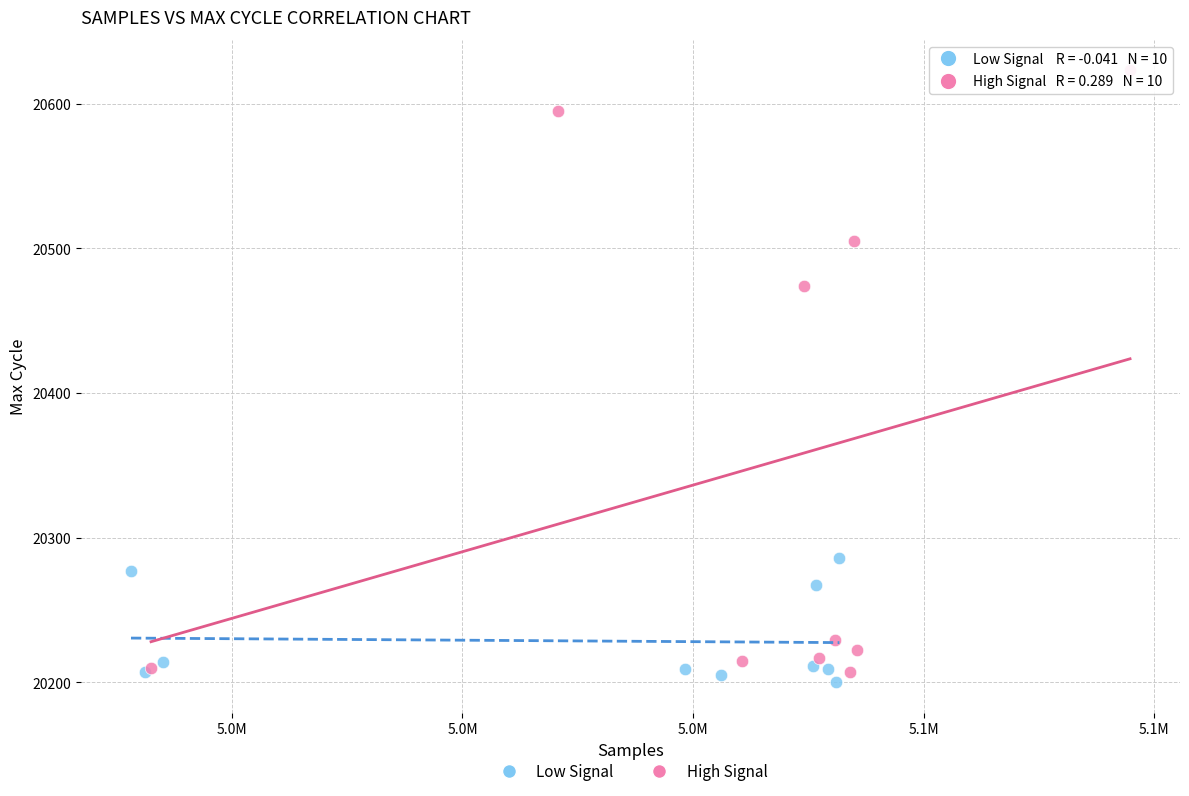

Which series reaches the maximum Y coordinate?

High Signal